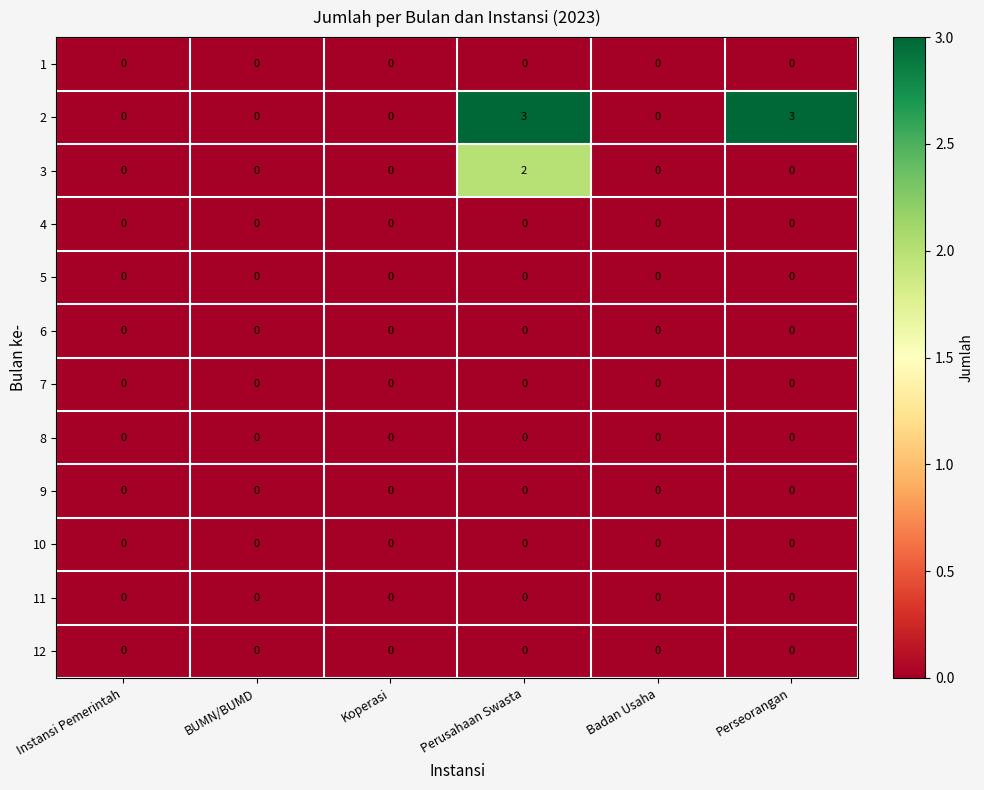

Which series has the widest spread of values?

2